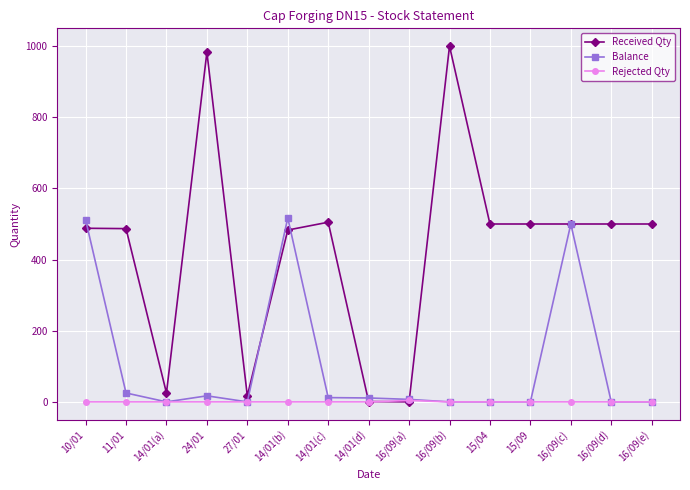

Which series has the largest range (max minus min)?

Received Qty